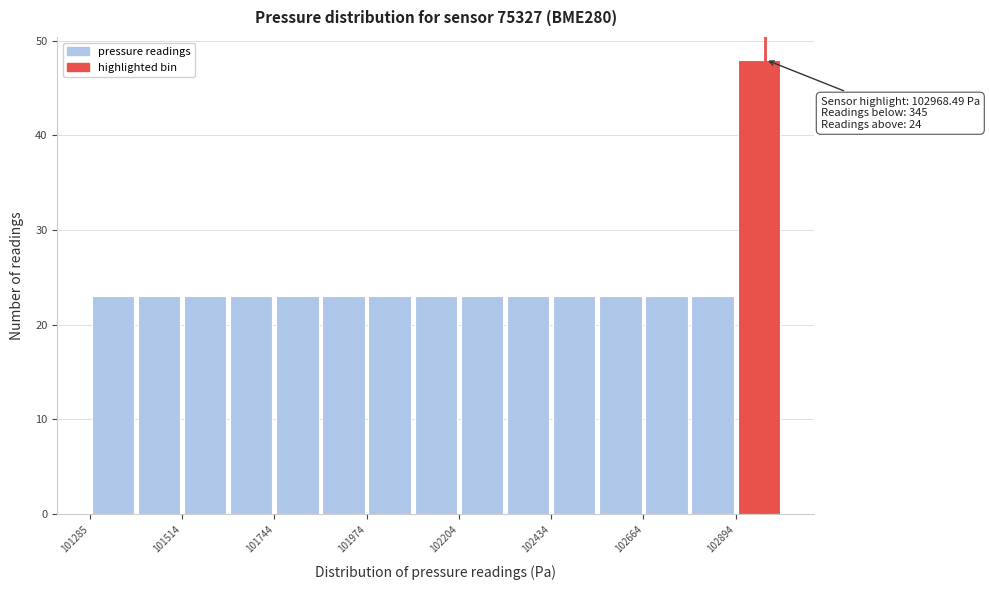

Around what value on the x-axis is the tallest bar? Give the approximate position of its centre, as read against the axis.

102950